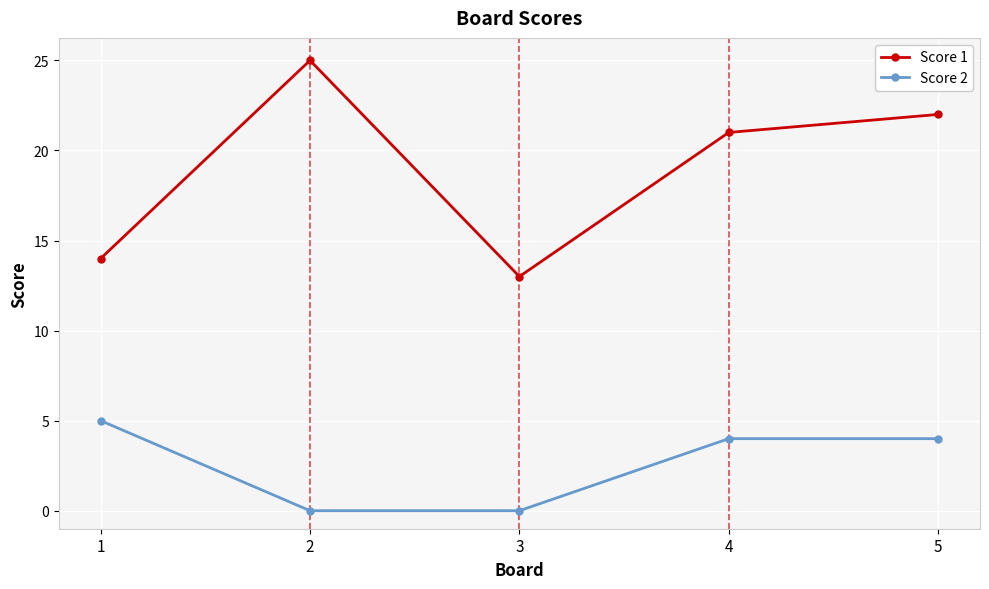

Reading right to left, list all the values displayed in this chart.

Score 1: 5=22	4=21	3=13	2=25	1=14
Score 2: 5=4	4=4	3=0	2=0	1=5